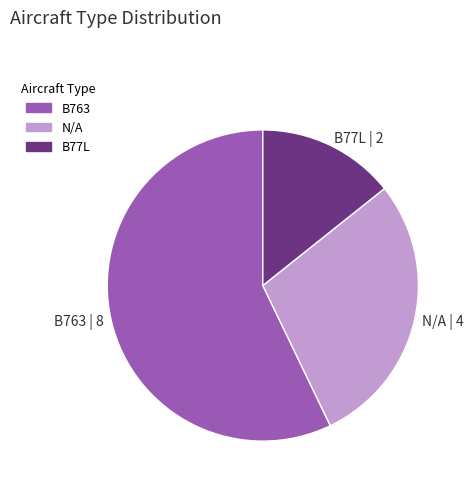

Is it true that B763 | 8 is 57% of the pie?

True